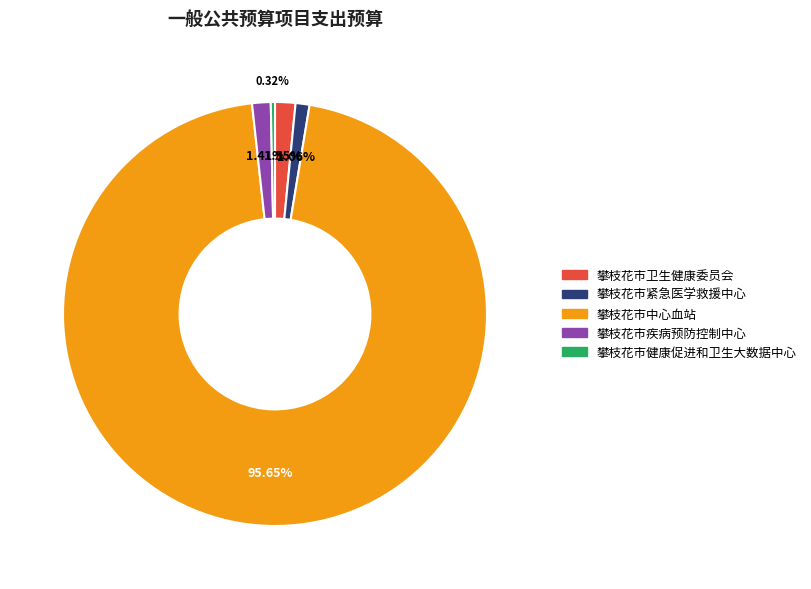

True or false: 攀枝花市中心血站 accounts for 96% of the total.

True